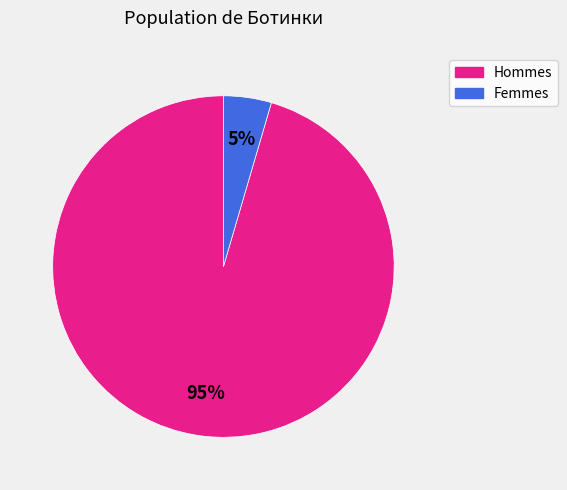

Is there any slice that represents more than half of the pie?

Yes